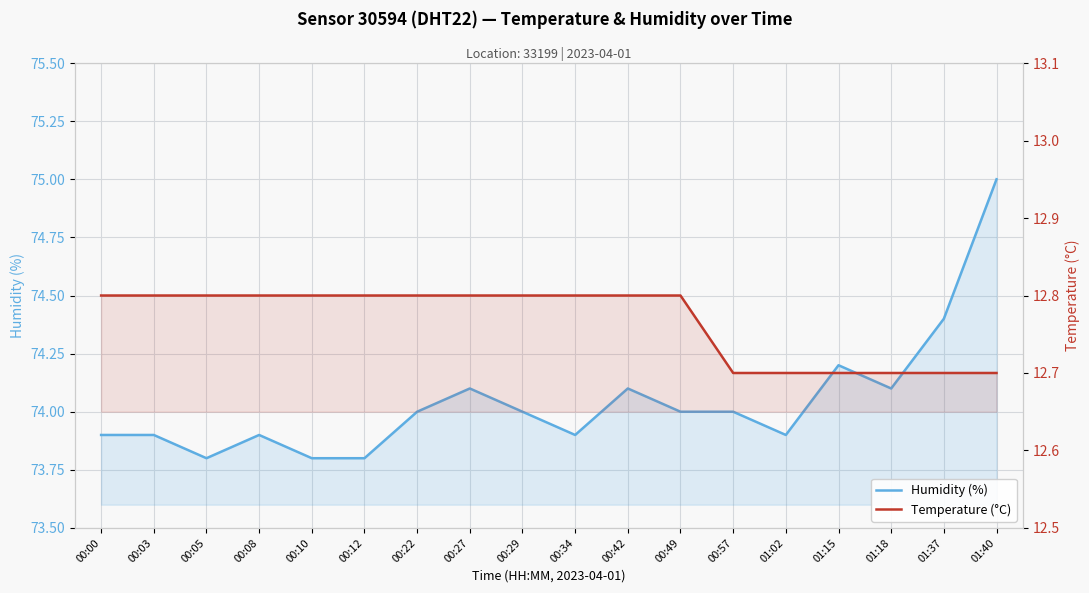

True or false: Temperature (°C) has more than 0 points higher than both neighbors.

False